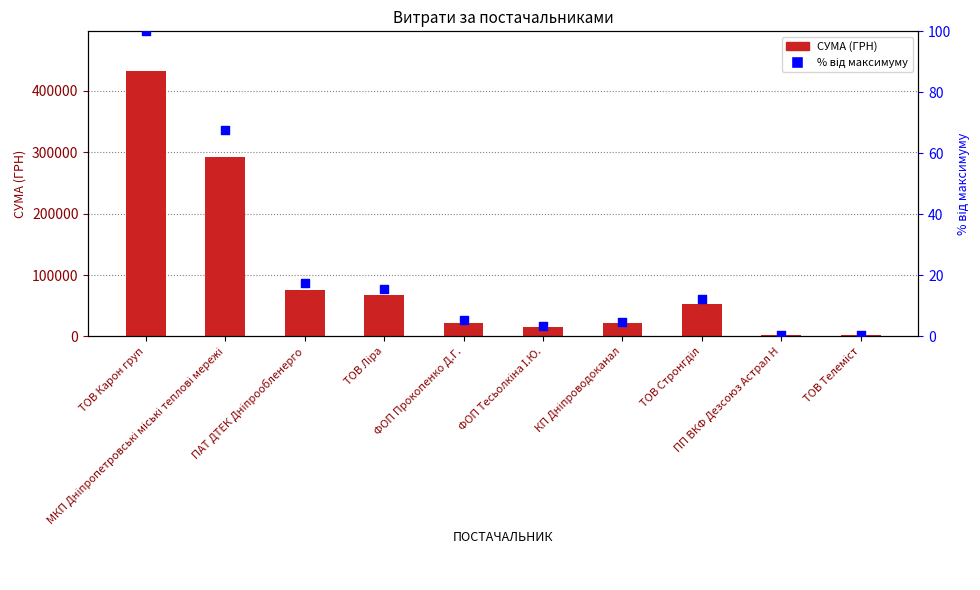

Which series has the largest total across all categories?

СУМА (ГРН)